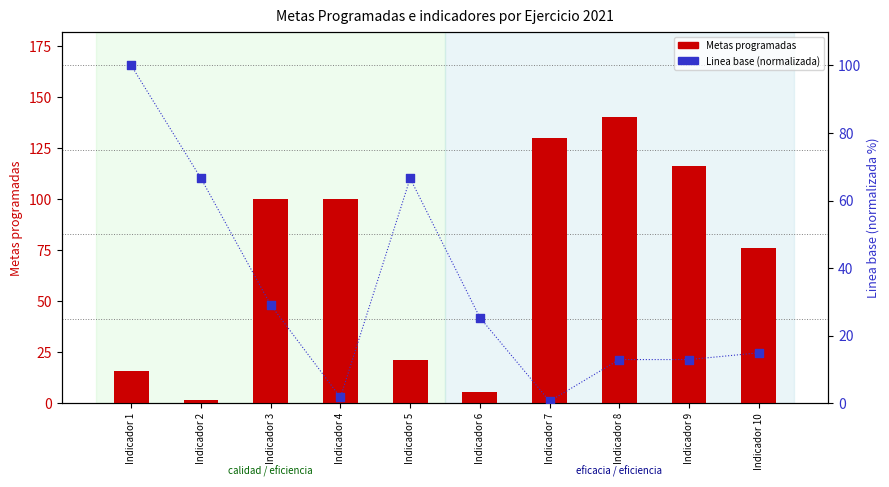

What are all the series names shown in the legend?

Metas programadas, Linea base (normalizada)